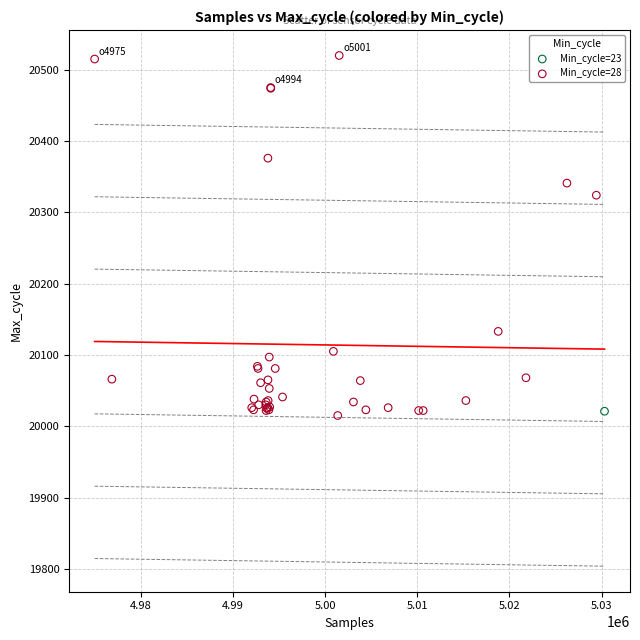

What are all the series names shown in the legend?

Min_cycle=23, Min_cycle=28